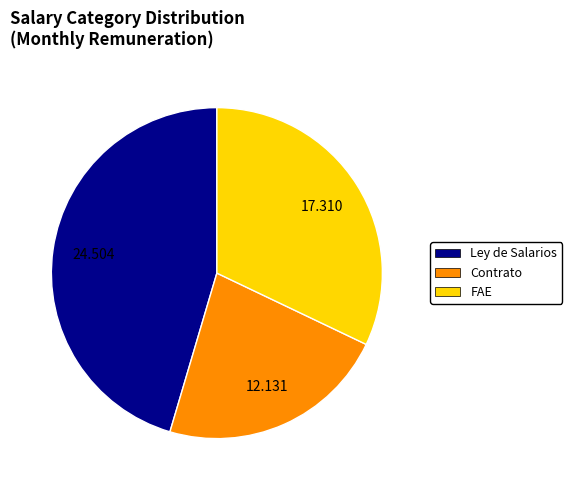

Is the sum of Contrato and FAE greater than half?

Yes